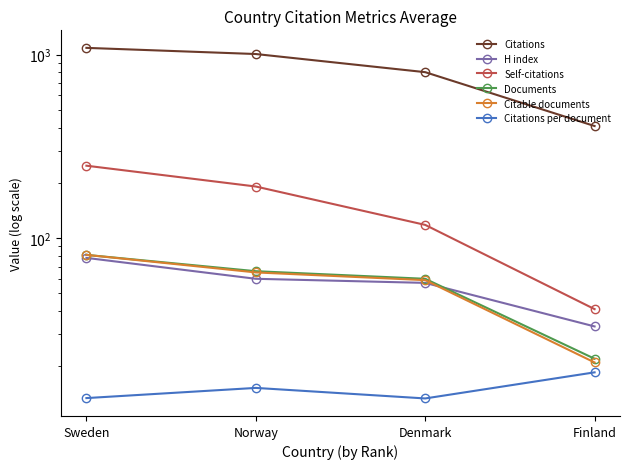

The Documents series shows 66.0 at Norway. True or false?

True